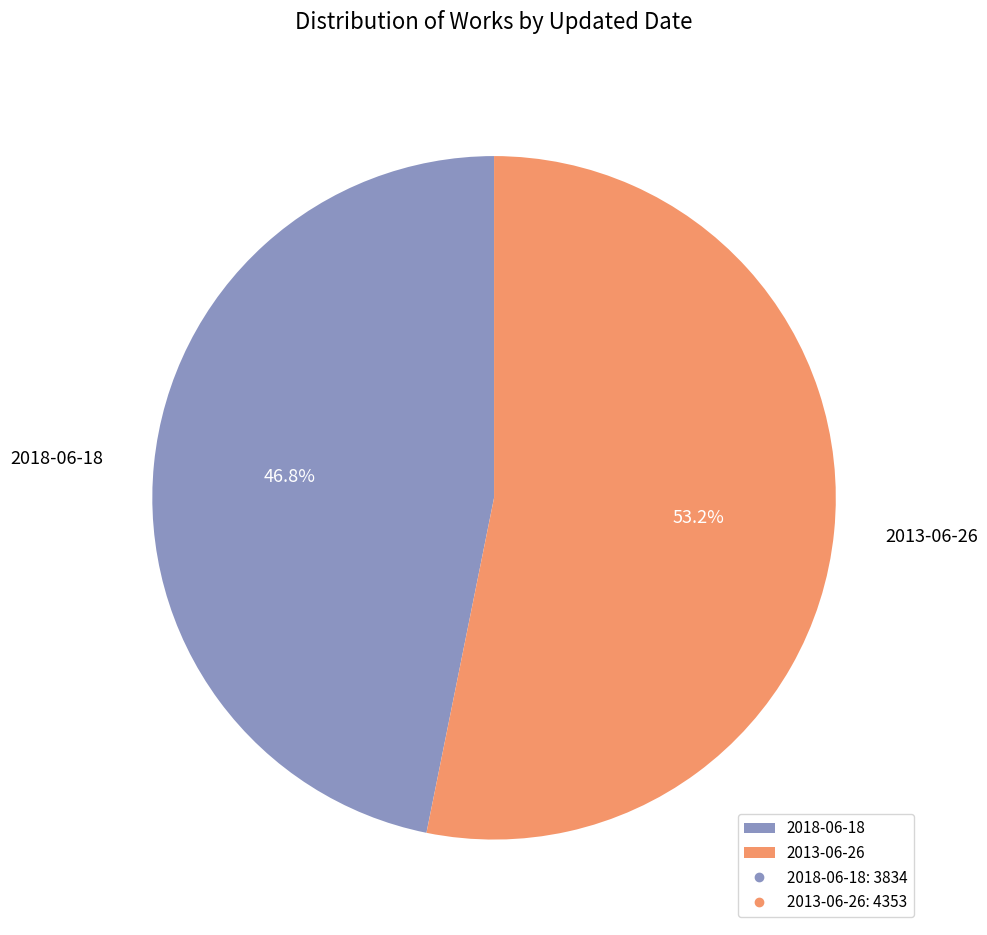

Is it true that 2018-06-18 is 55% of the pie?

False